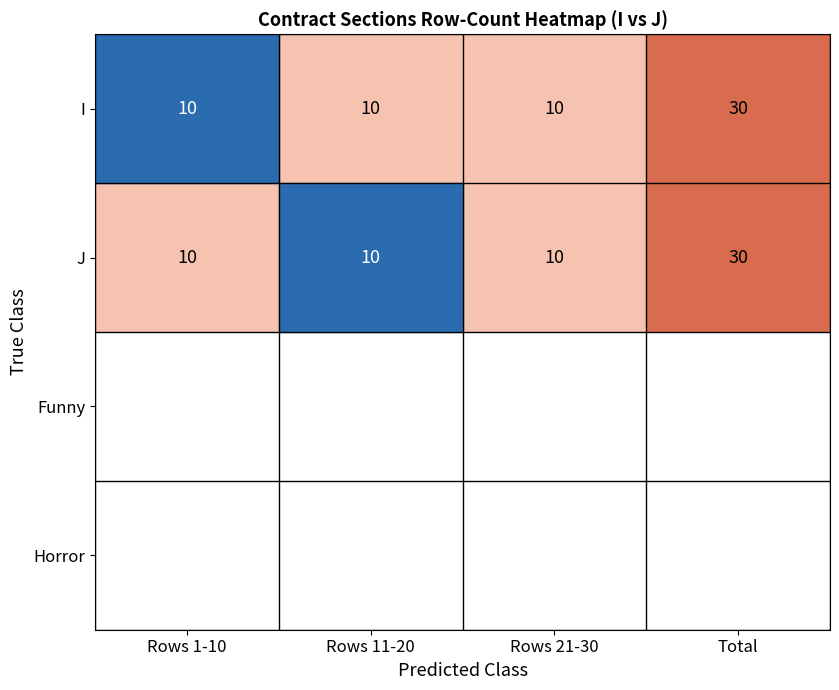

At Rows 1-10, list the series in order from largest to smallest.

I, J, Funny, Horror